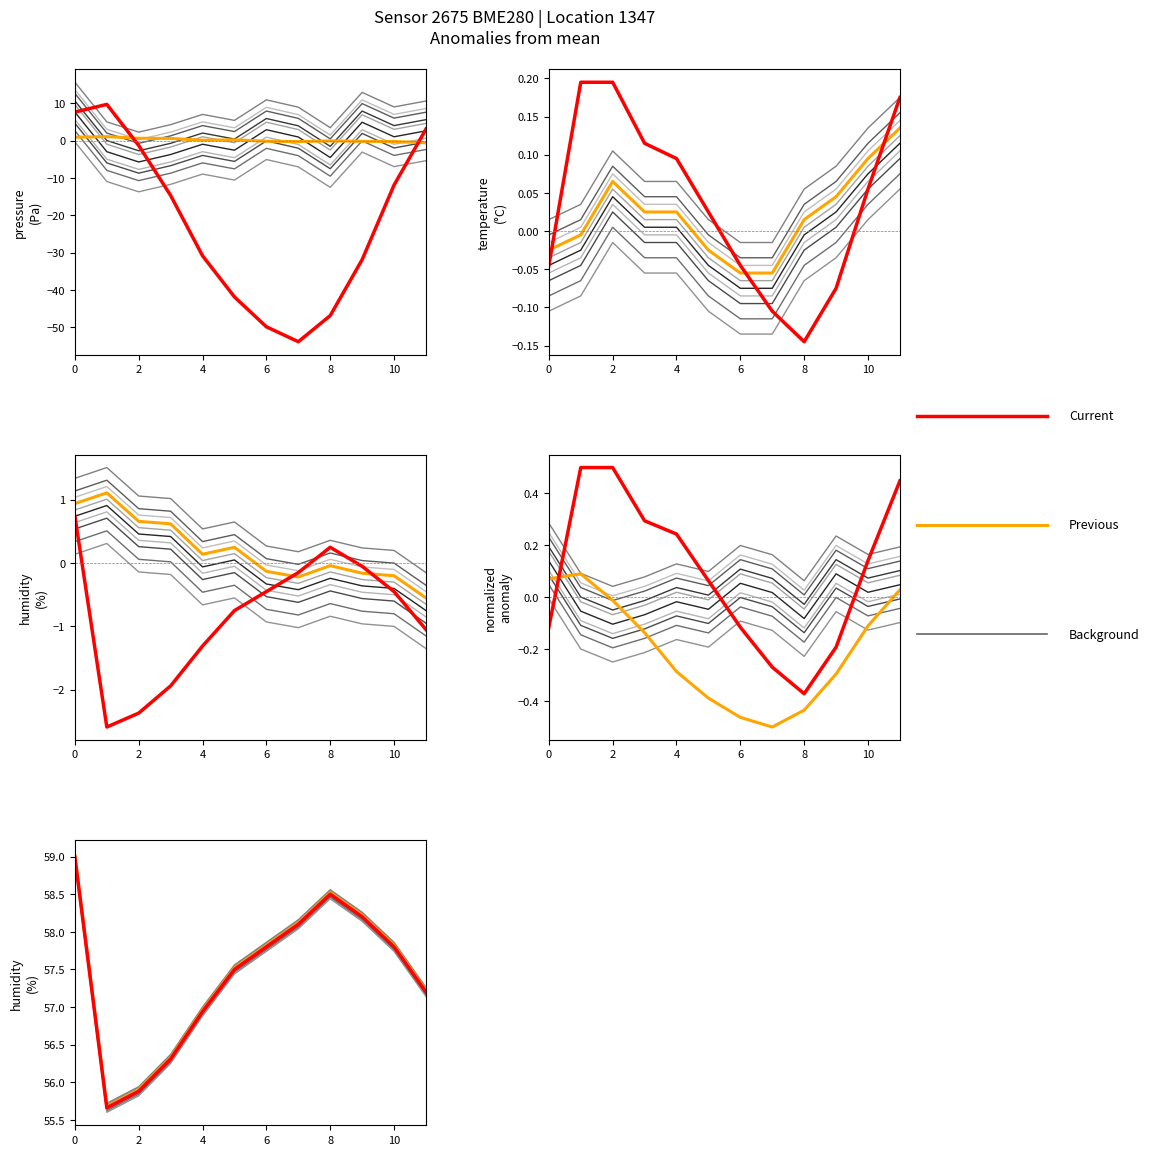

What is the greatest value displayed?

9.7